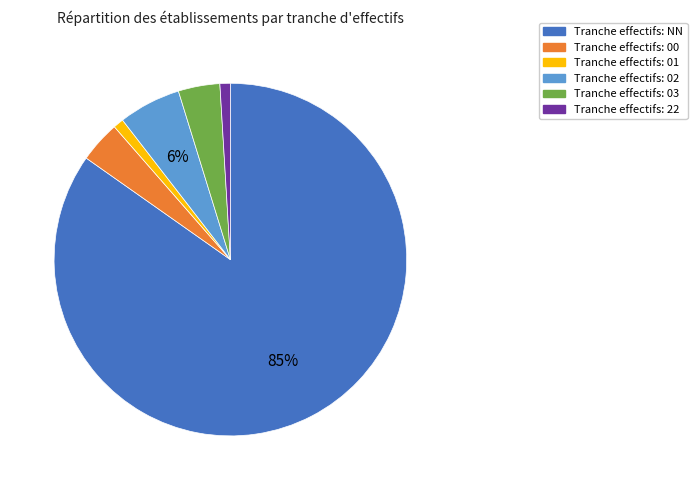

Is there a majority slice in this chart?

Yes